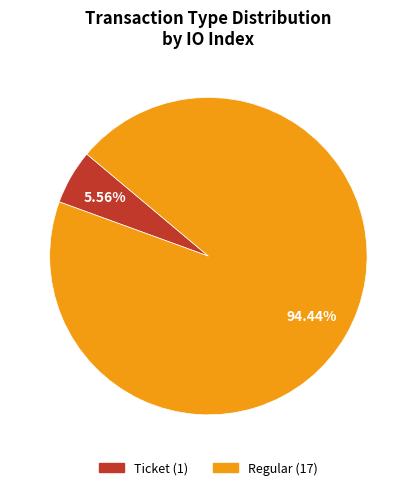

What percentage is the Regular slice, to the nearest percent?

94%